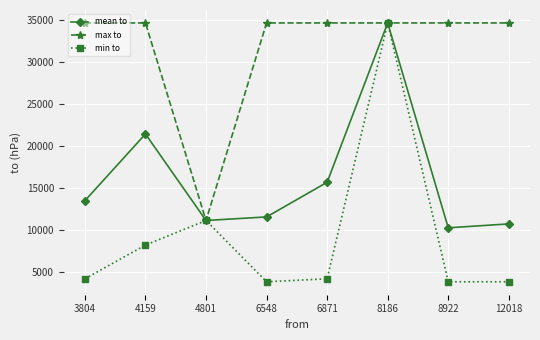

How many interior local peaks does the min to series have?

2